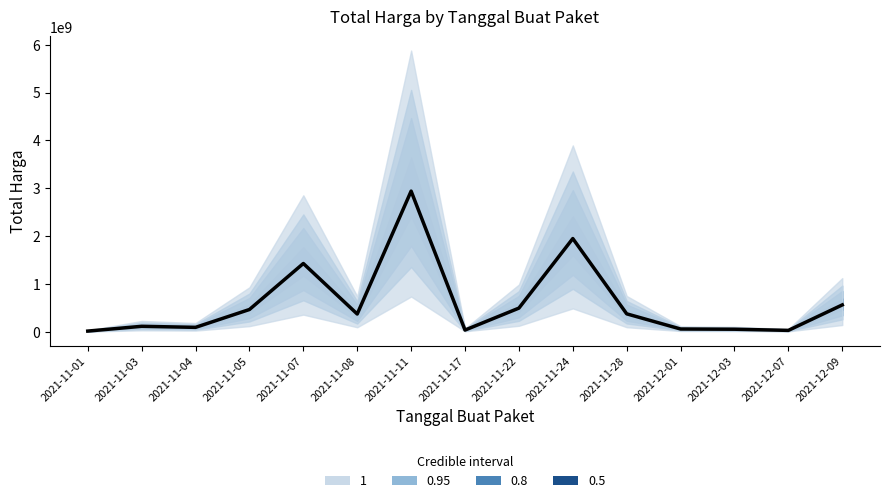

The value at 2021-11-11 is 4449064638. True or false?

False